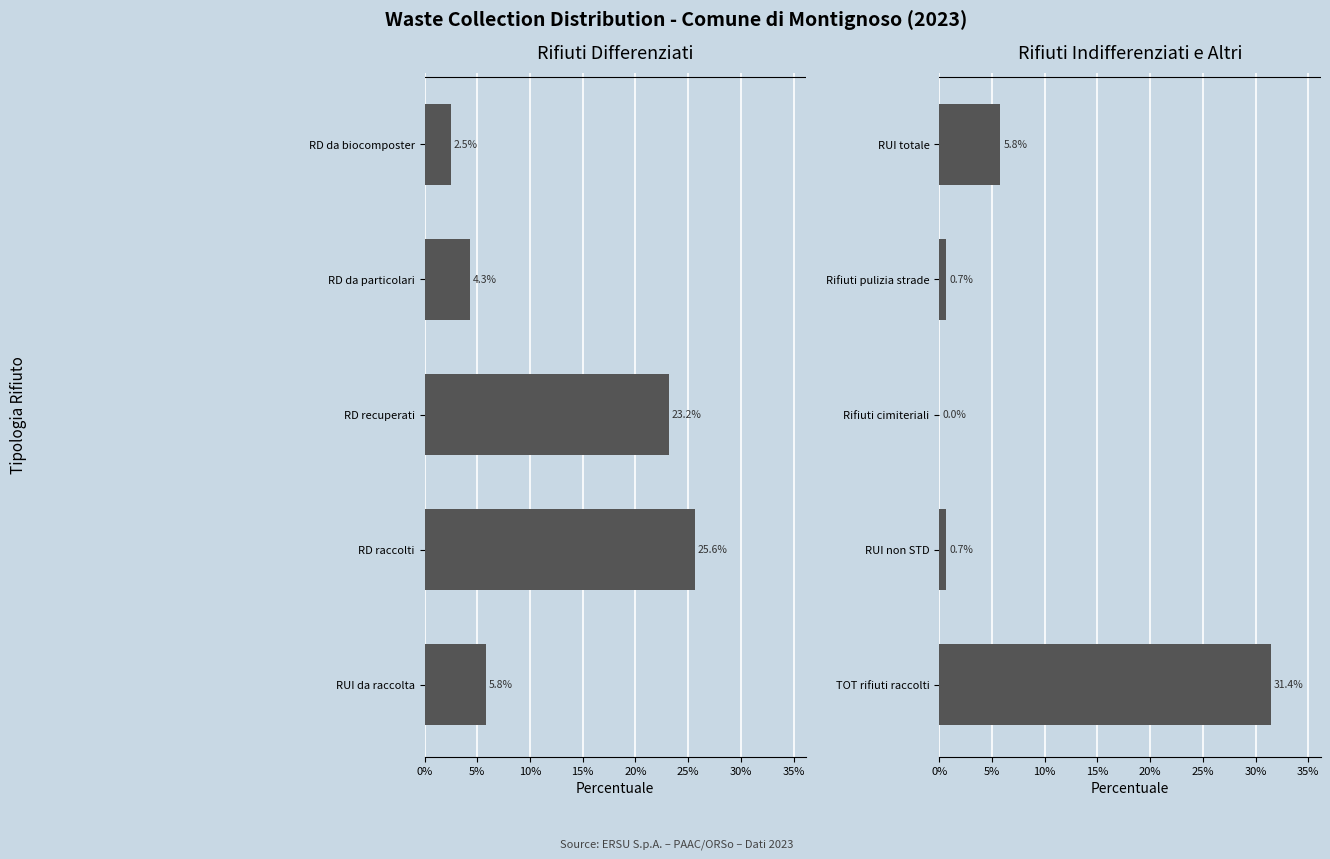

What is the difference between the maximum and minimum values in the Rifiuti Indifferenziati e Altri series?

31.4